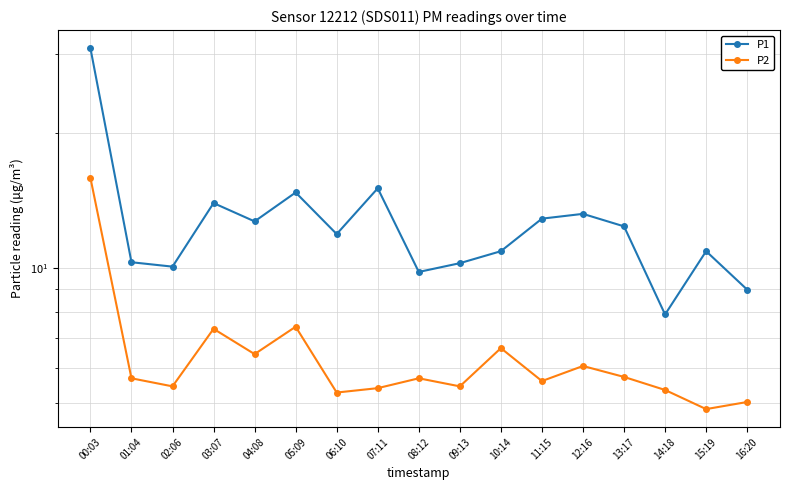

Which has a higher value, 05:09 or 16:20?

05:09